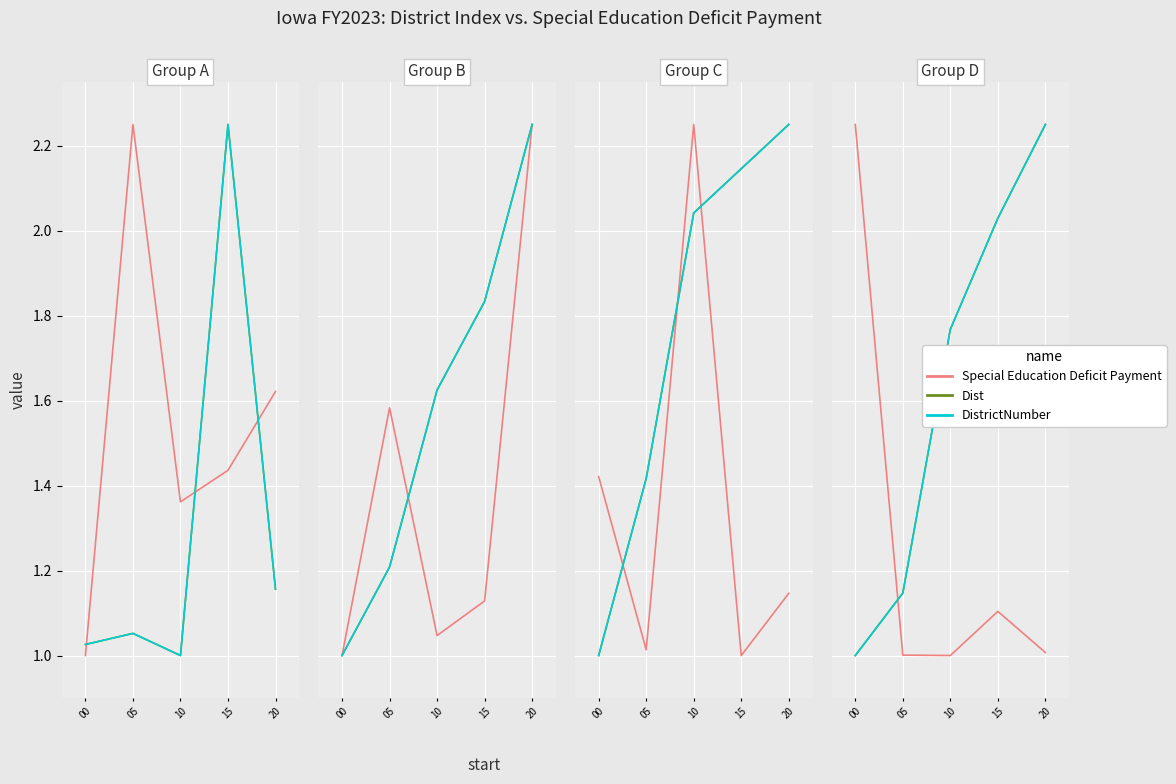

Does the chart display data point markers on the line(s)?

No